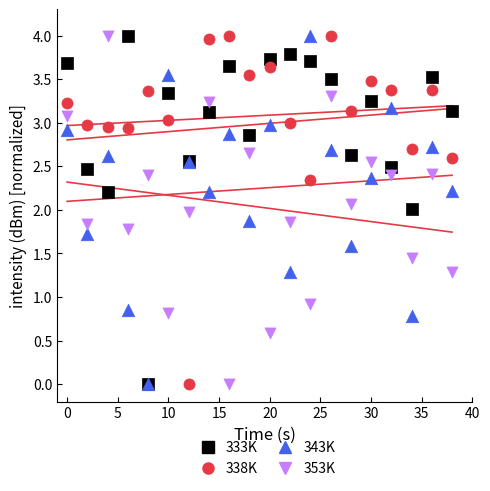

What are all the series names shown in the legend?

333K, 338K, 343K, 353K